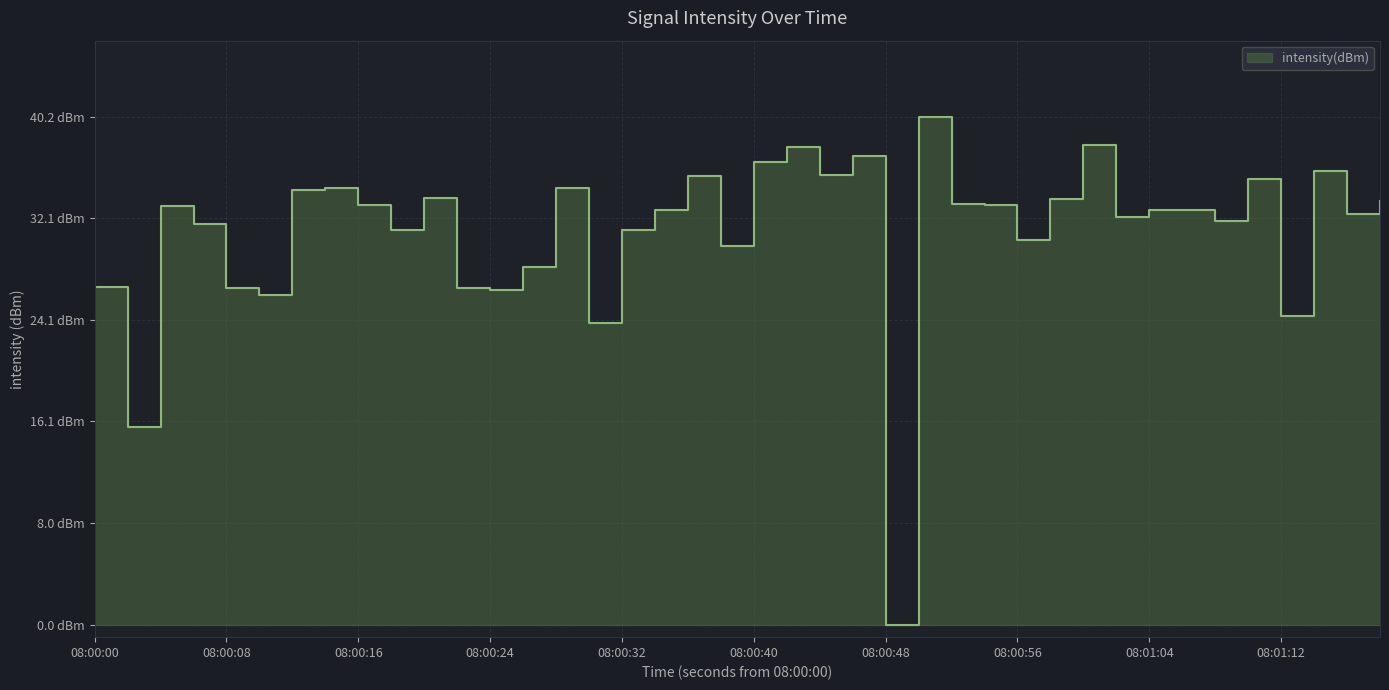

True or false: the data has more than 0 interior local peaks.

True